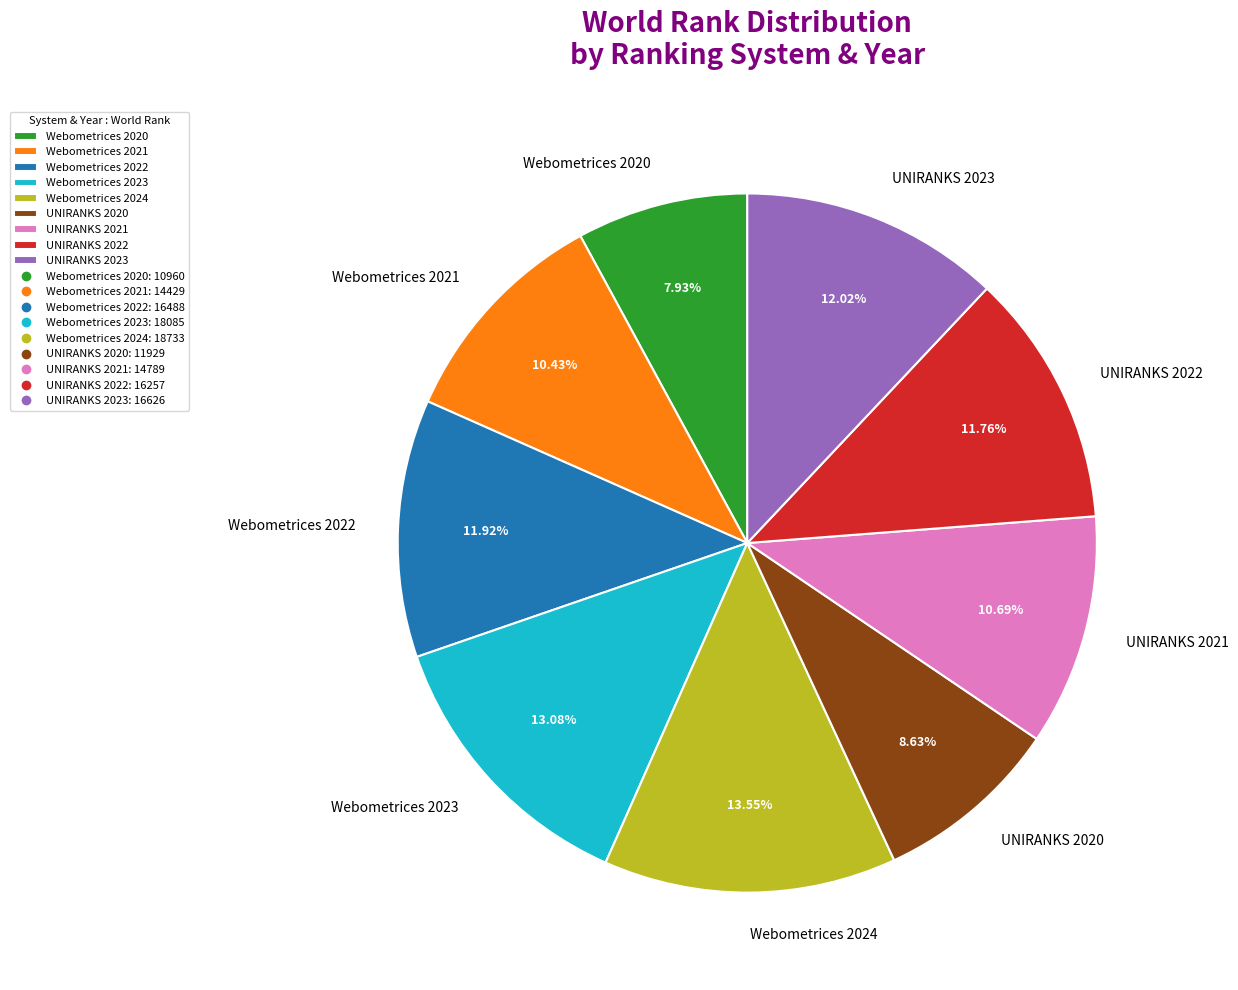

Is the sum of Webometrices 2020 and Webometrices 2021 greater than half?

No